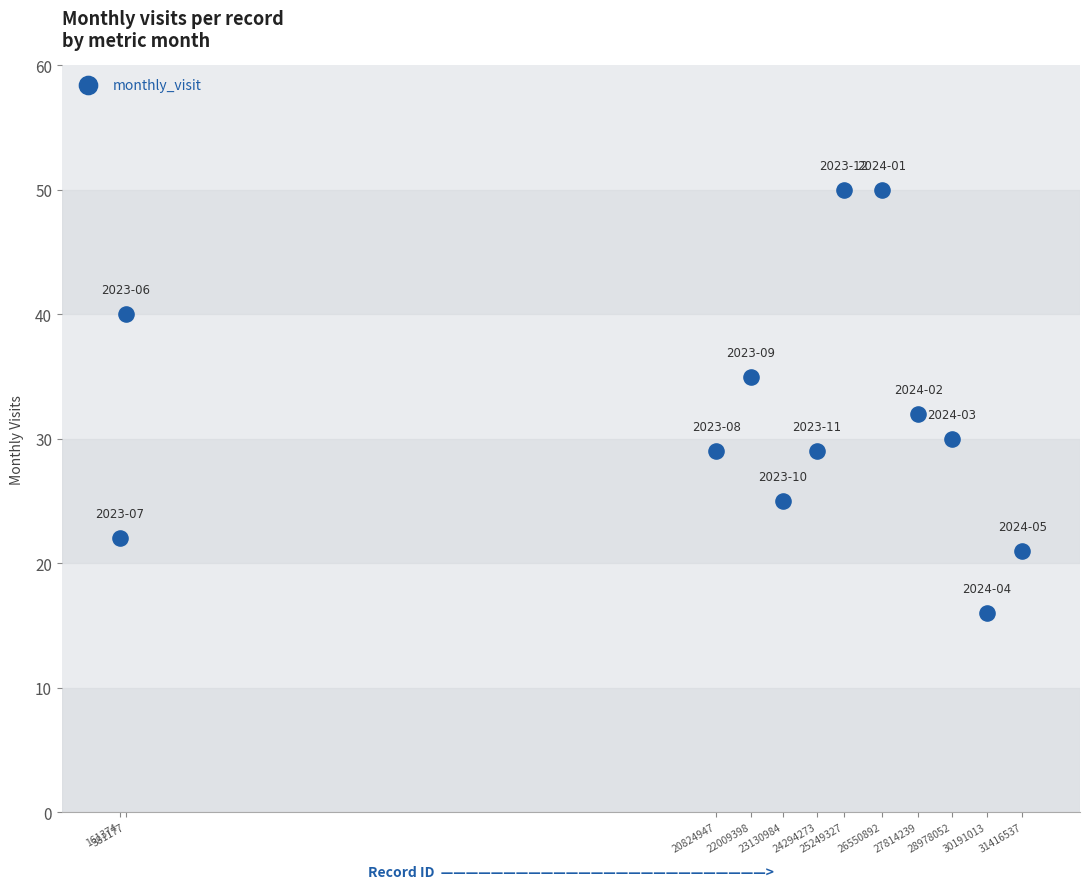

What Y value in the scatter plot is closest to 33?

32